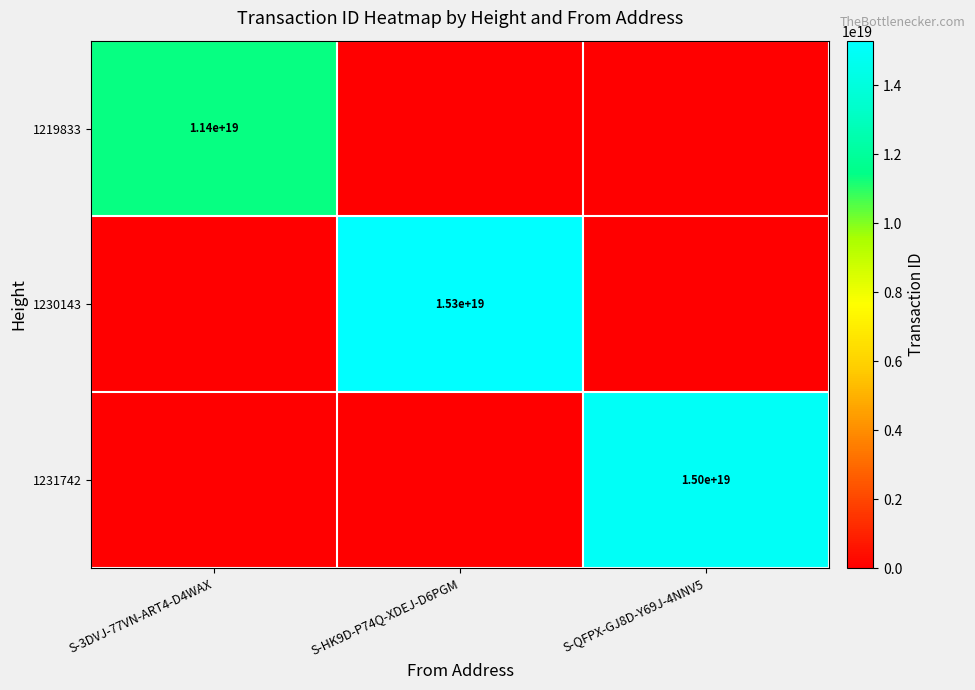

What is the greatest value displayed?

15294919019163228160